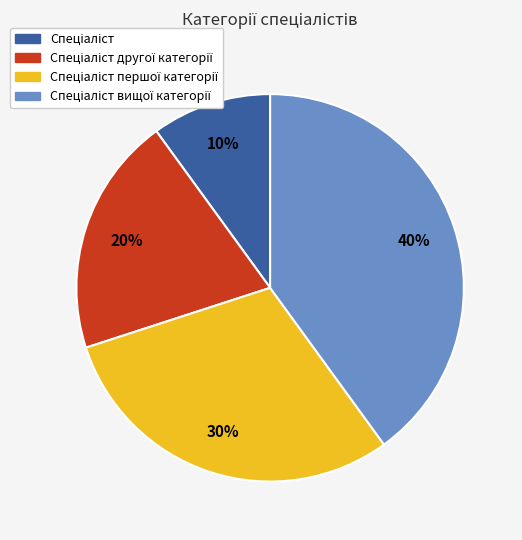

To the nearest percent, what is the average slice percentage?

25%